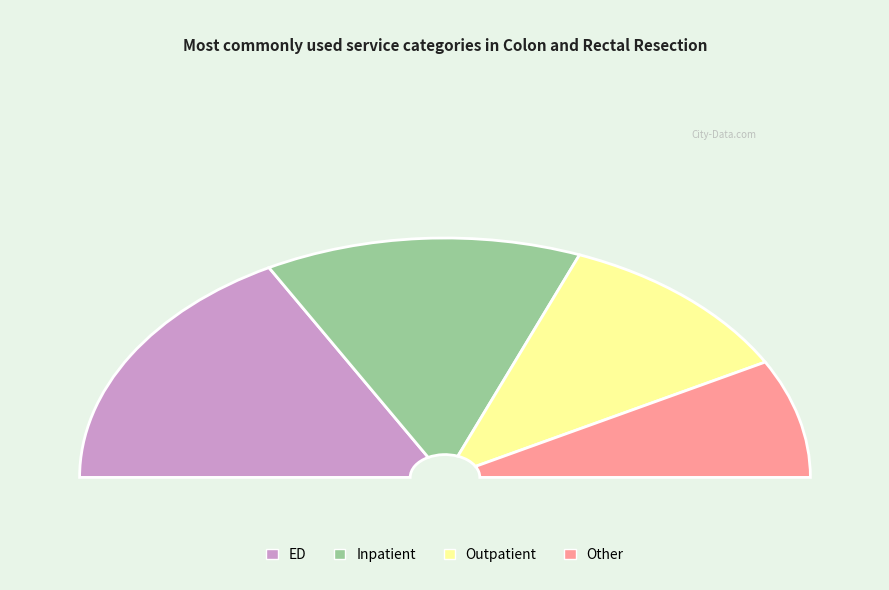

Is it true that ED is 34% of the pie?

True